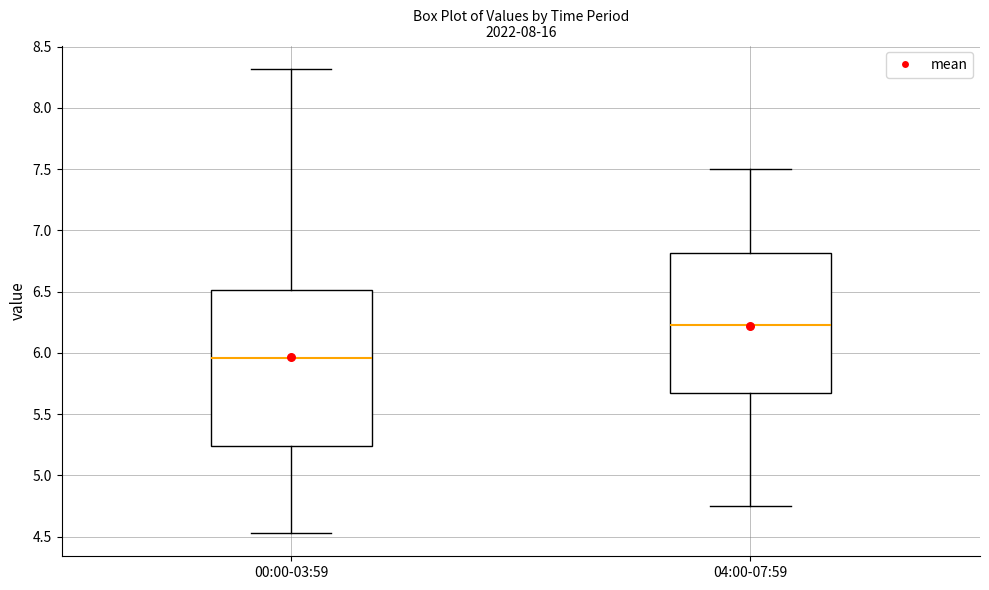

Comparing the boxes themselves (not the whiskers), which one is the tallest?

00:00-03:59